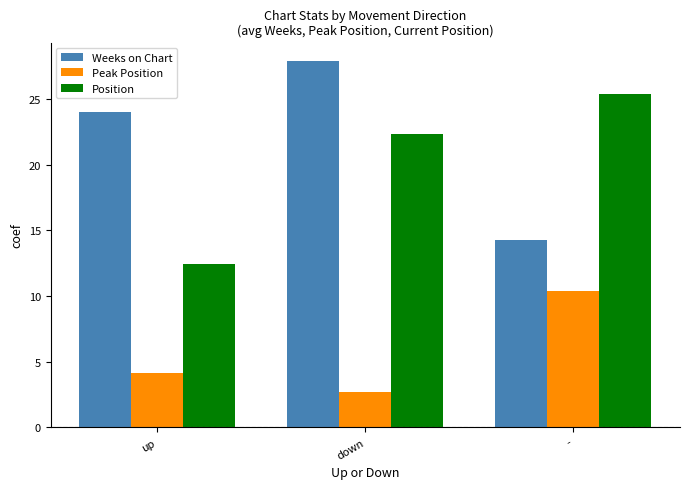

Which label corresponds to the smallest value in the chart?

down